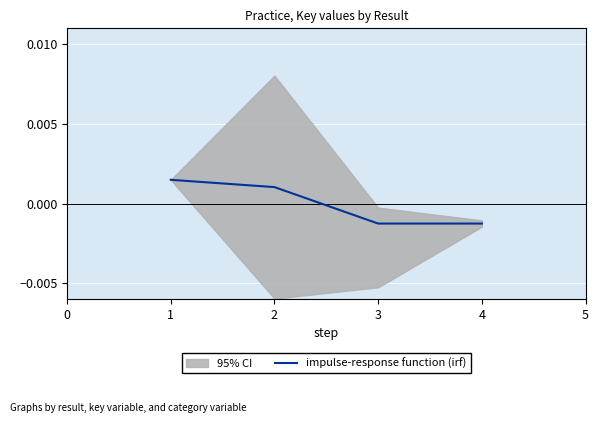

How many lines are shown in the chart?

1